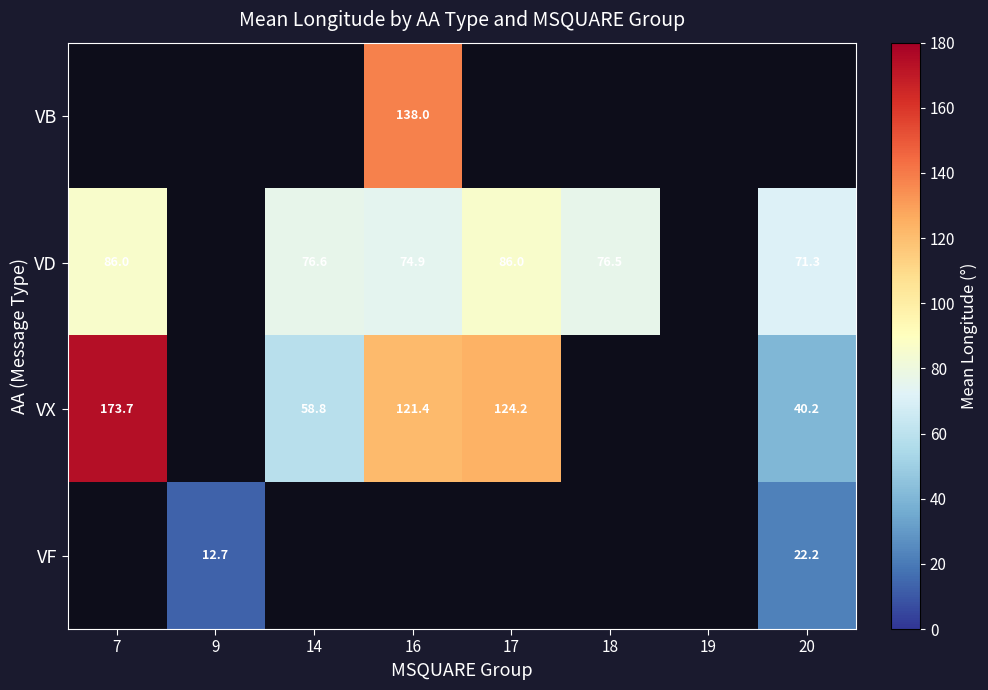

True or false: VF has a value of 9.7 at 20.

False